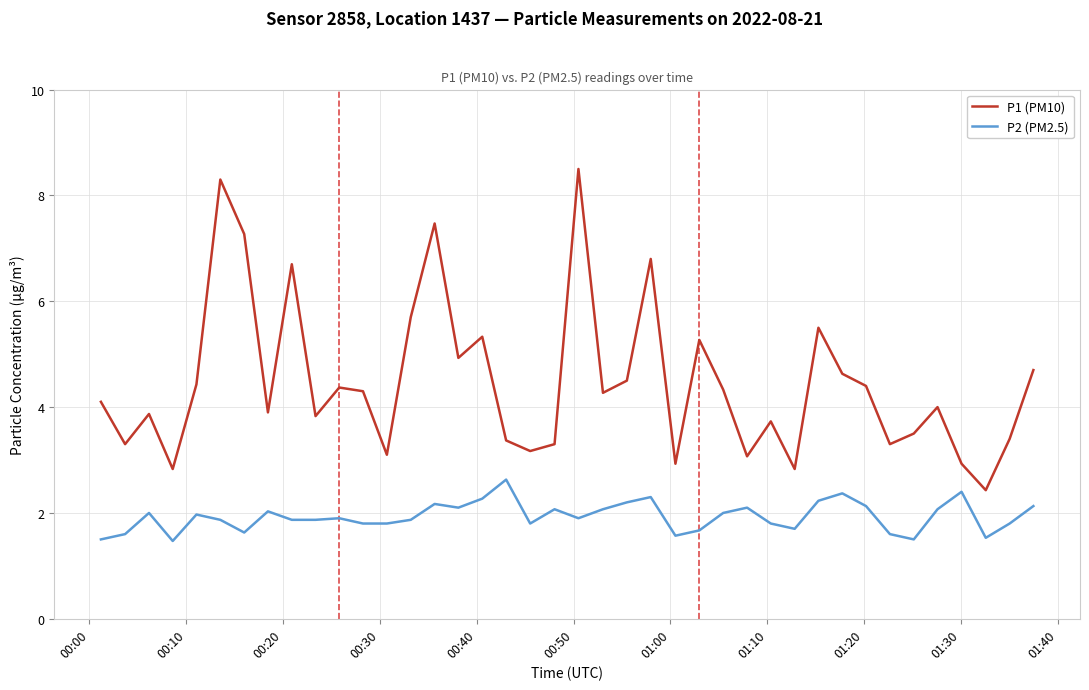

Which series has the largest total across all categories?

P1 (PM10)